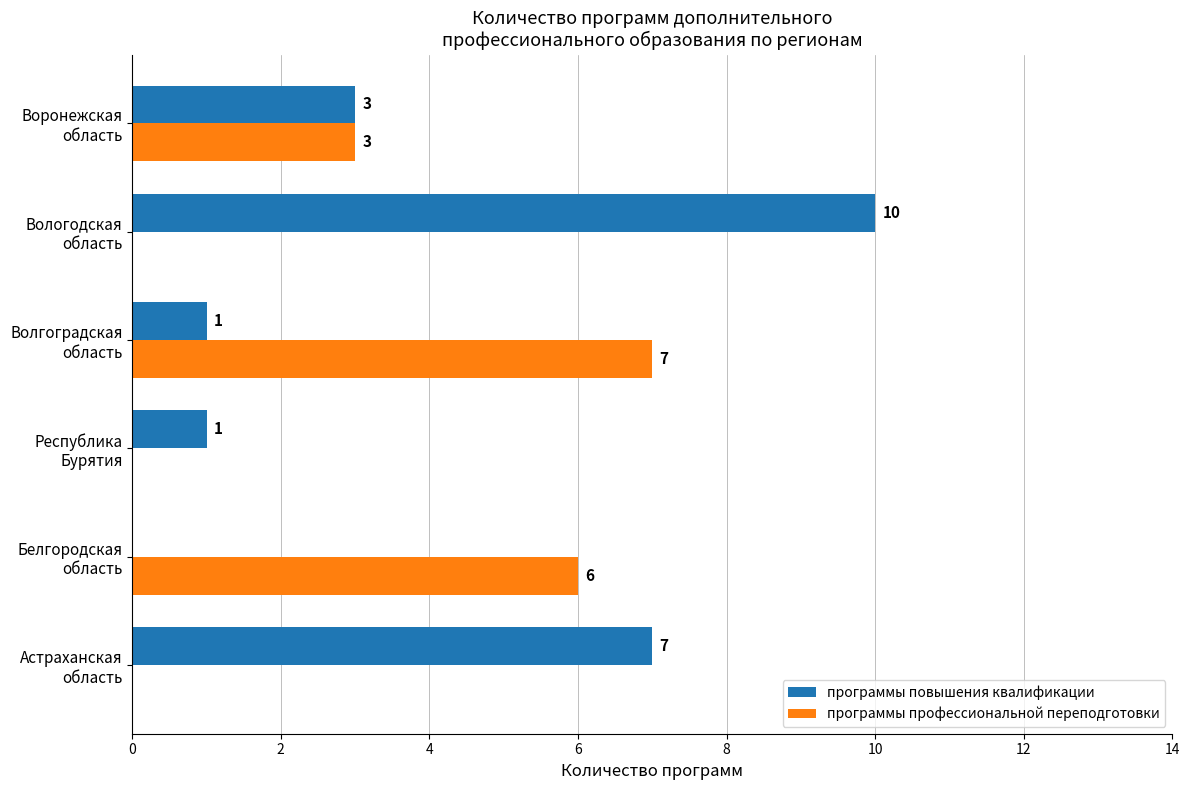

What is the sum of all программы повышения квалификации values?

22